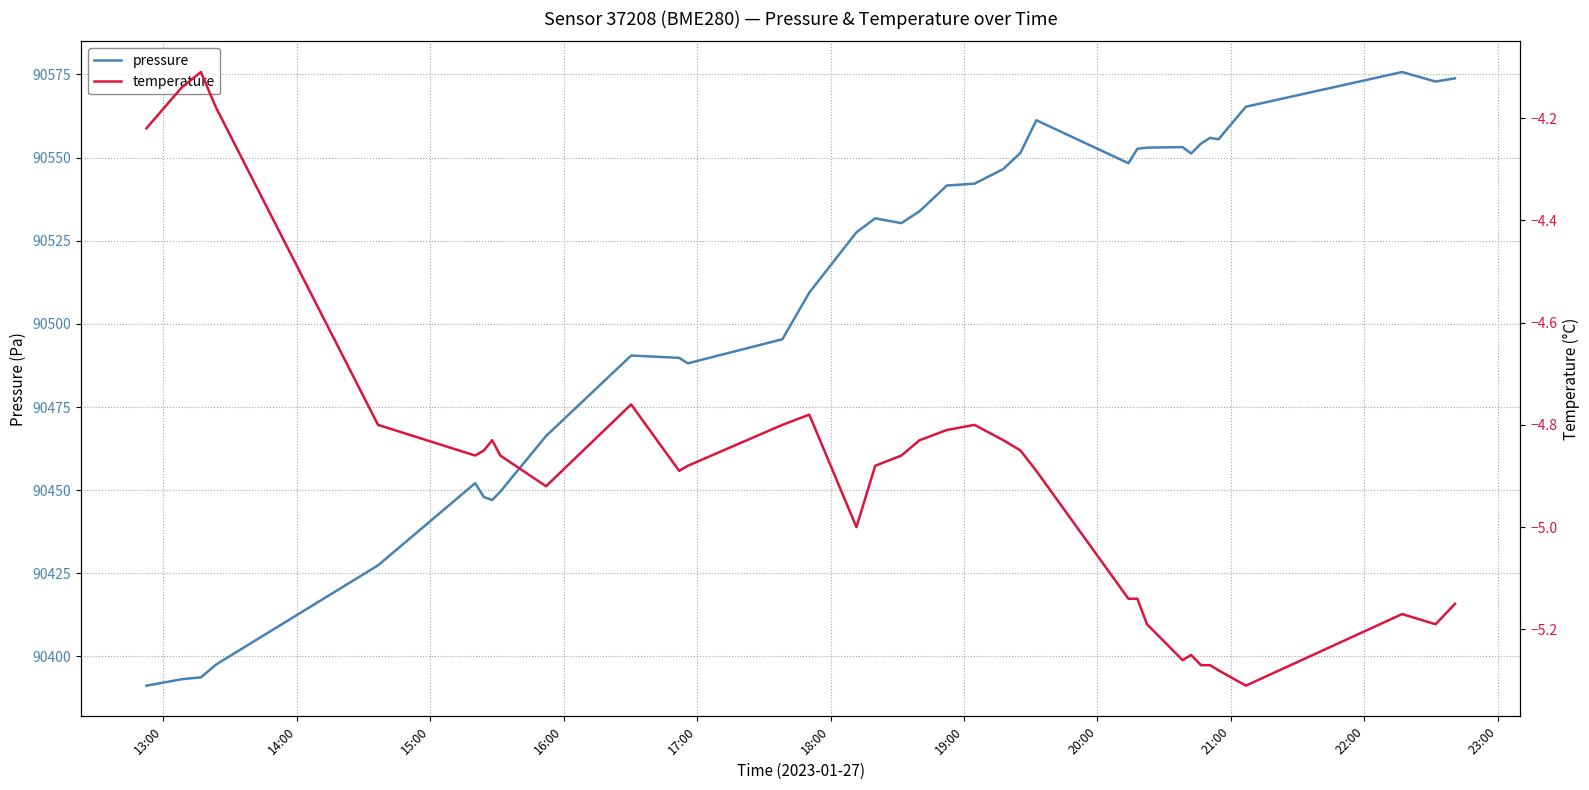

What is the minimum value for pressure?

90391.2